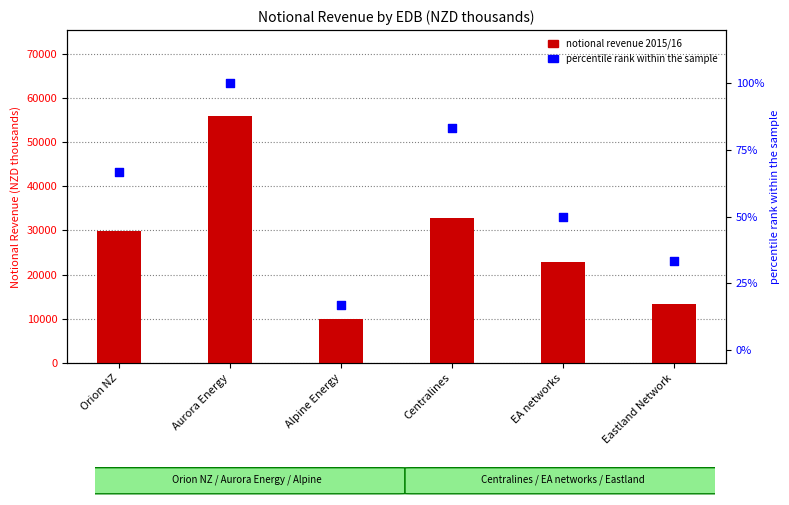

Is the value of percentile rank within the sample at Eastland Network greater than the value of notional revenue 2015/16 at Centralines?

No